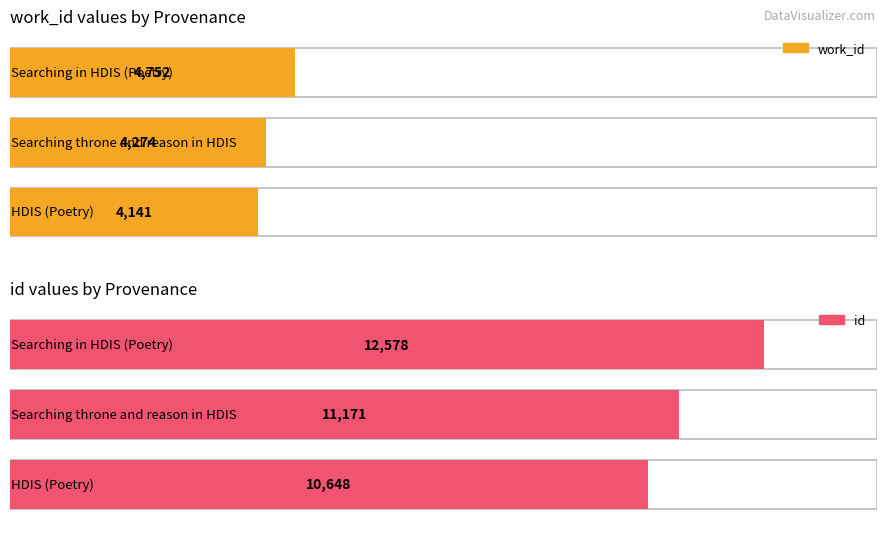

At which label does work_id first exceed 4274?

Searching in HDIS (Poetry)